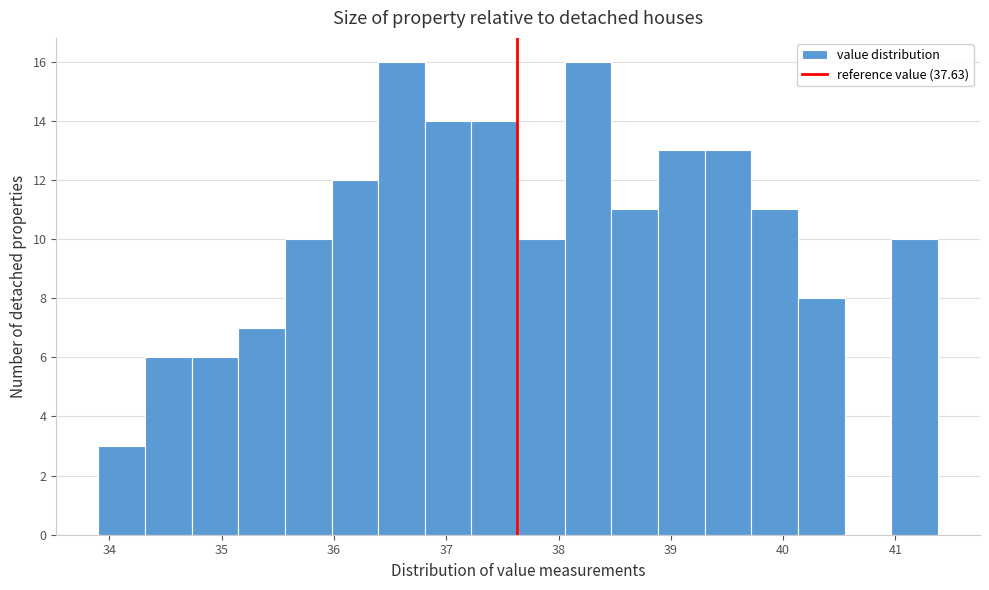

Reading left to right, list every bar in this chart as the range it spans on the x-axis followed by its height. Neither the bar edges nor the heights are printed on the chart, so give them approximately, as read against the axes.

33.9 to 34.3: 3
34.3 to 34.7: 6
34.7 to 35.1: 6
35.1 to 35.6: 7
35.6 to 36.0: 10
36.0 to 36.4: 12
36.4 to 36.8: 16
36.8 to 37.2: 14
37.2 to 37.6: 14
37.6 to 38.1: 10
38.1 to 38.5: 16
38.5 to 38.9: 11
38.9 to 39.3: 13
39.3 to 39.7: 13
39.7 to 40.1: 11
40.1 to 40.5: 8
40.5 to 41.0: 0
41.0 to 41.4: 10